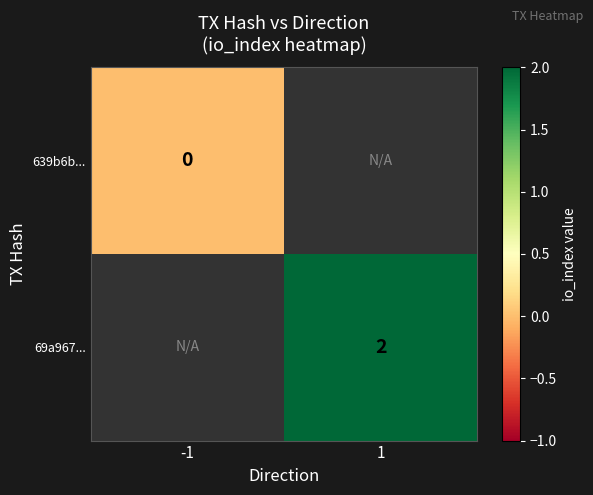

Is the value of 639b6b... at -1 greater than the value of 69a967... at 1?

No